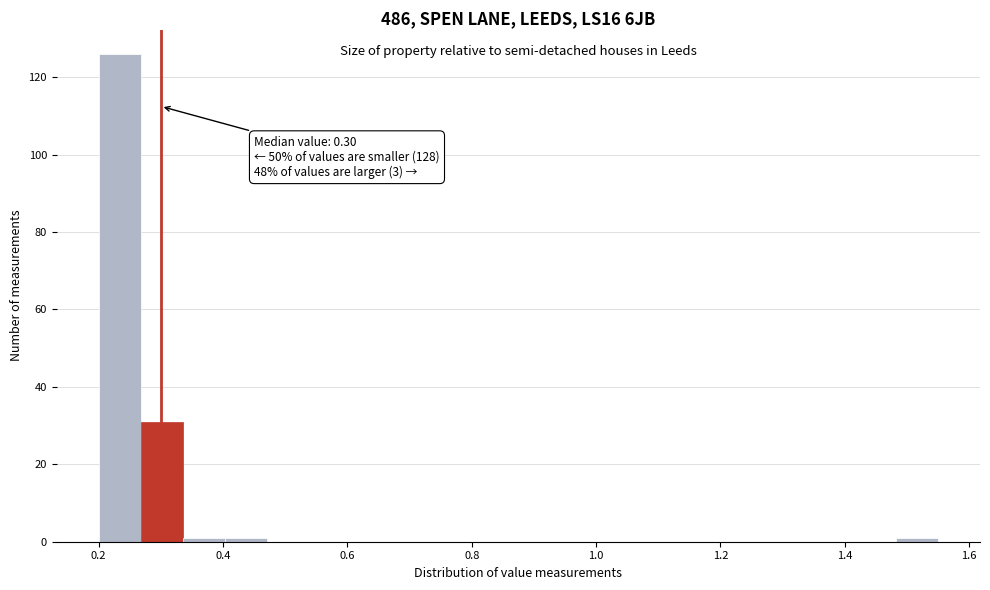

Read against the x-axis, roughly where is the centre of the tallest bar?

0.24